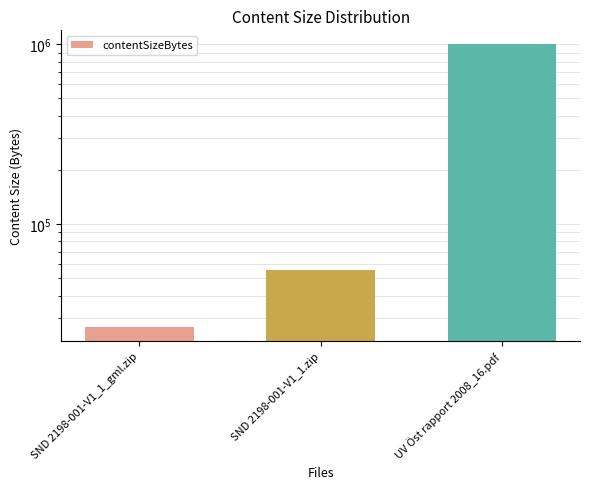

Count the number of categories in the chart.

3